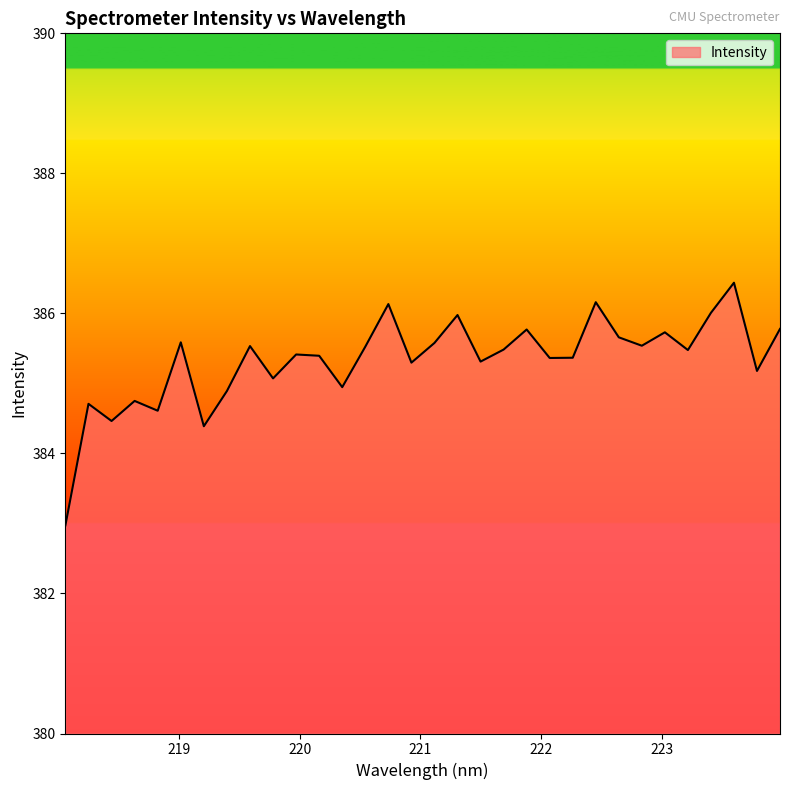

What is the difference between the maximum and minimum values?

3.5